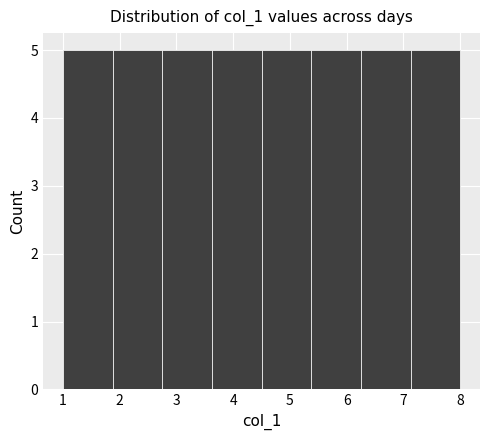

Reading left to right, list every bar in this chart as the range it spans on the x-axis followed by its height. Neither the bar edges nor the heights are printed on the chart, so give them approximately, as read against the axes.

1.0 to 1.9: 5
1.9 to 2.8: 5
2.8 to 3.6: 5
3.6 to 4.5: 5
4.5 to 5.4: 5
5.4 to 6.3: 5
6.3 to 7.1: 5
7.1 to 8.0: 5